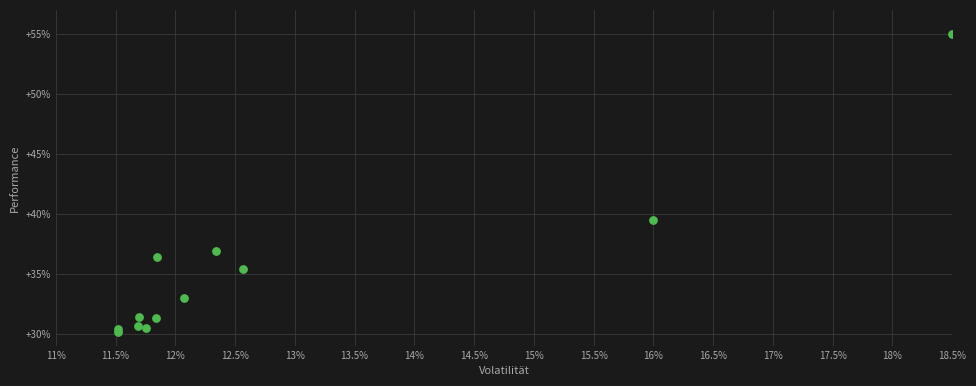

What Y value in the scatter plot is closest to 42?

39.4